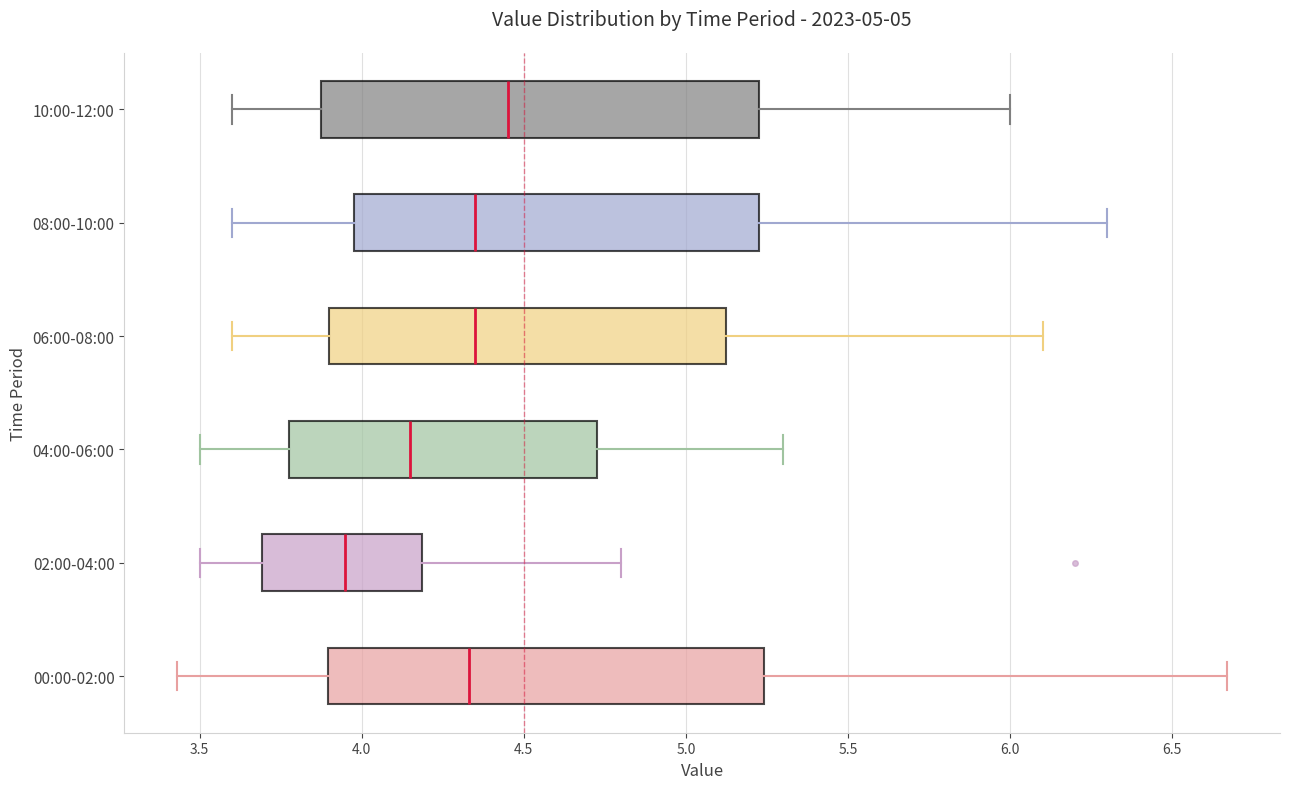

Reading bottom to top, read every box against the x-axis: the position of its median line, the range the box covers, and the ends of its whiskers. The values are not printed on the chart, so give them approximately, as read against the axis.

00:00-02:00: median 4.35, box 3.90 to 5.25, whiskers 3.45 to 6.65
02:00-04:00: median 3.95, box 3.70 to 4.20, whiskers 3.50 to 4.80
04:00-06:00: median 4.15, box 3.80 to 4.75, whiskers 3.50 to 5.30
06:00-08:00: median 4.35, box 3.90 to 5.15, whiskers 3.60 to 6.10
08:00-10:00: median 4.35, box 4.00 to 5.25, whiskers 3.60 to 6.30
10:00-12:00: median 4.45, box 3.90 to 5.25, whiskers 3.60 to 6.00